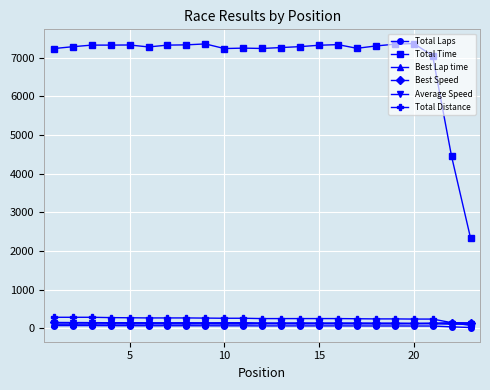

Which series has the largest range (max minus min)?

Total Time